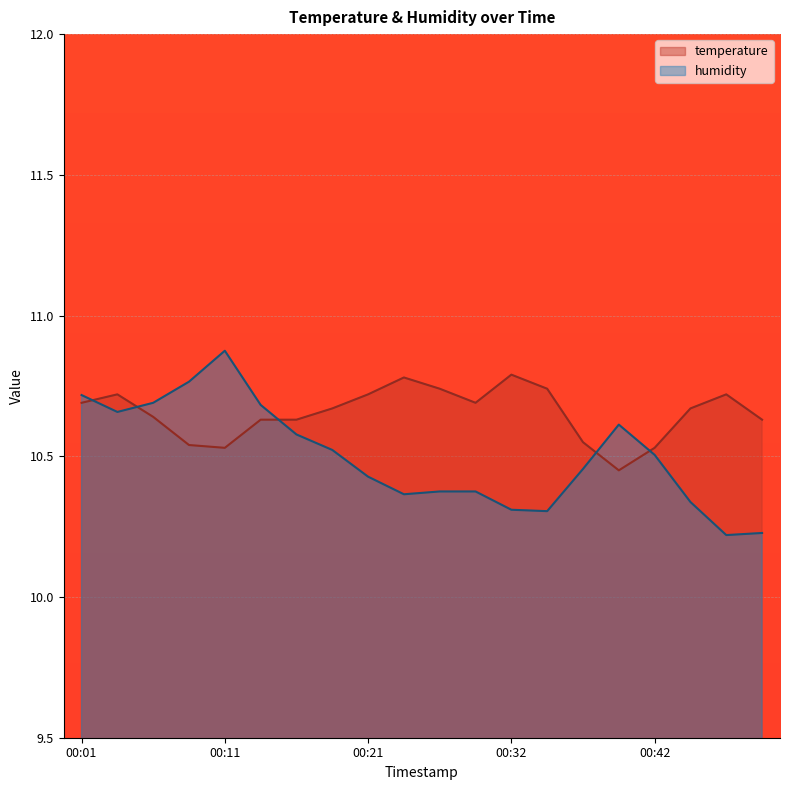

Which series has the largest total across all categories?

temperature